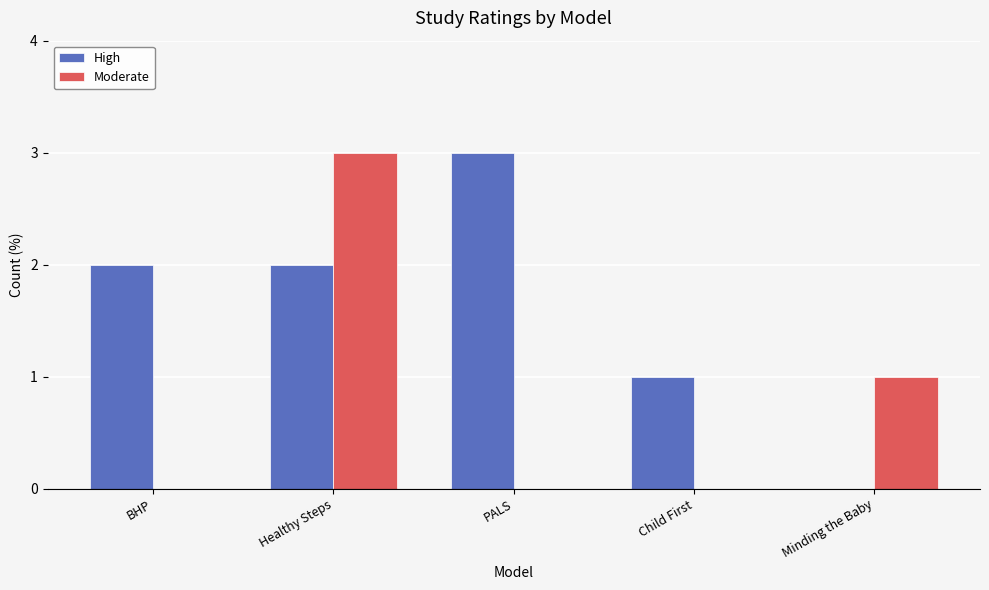

Between PALS and Child First, which series saw the biggest shift?

High